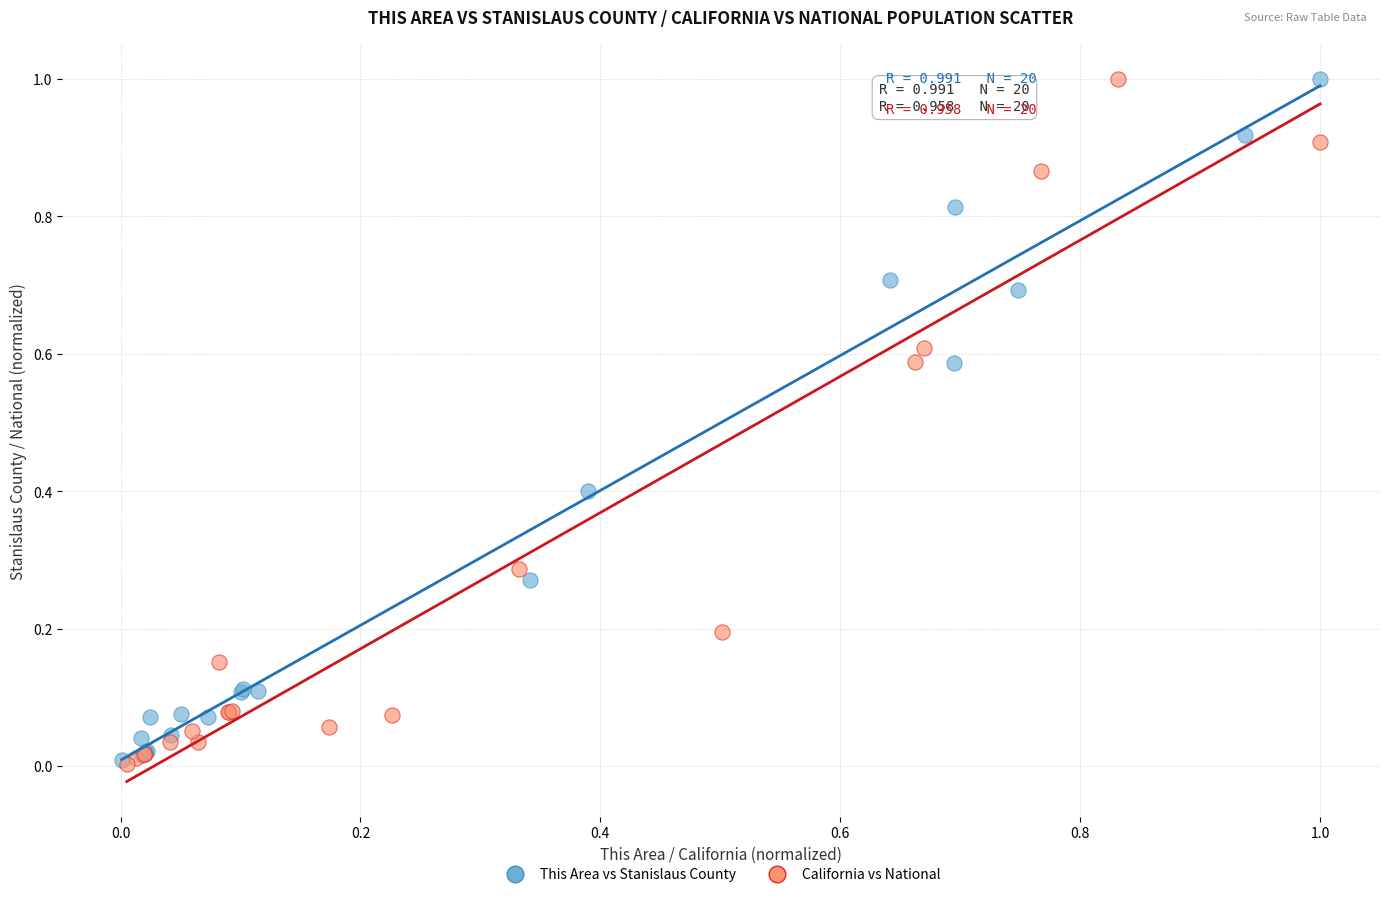

What are all the series names shown in the legend?

This Area vs Stanislaus County, California vs National